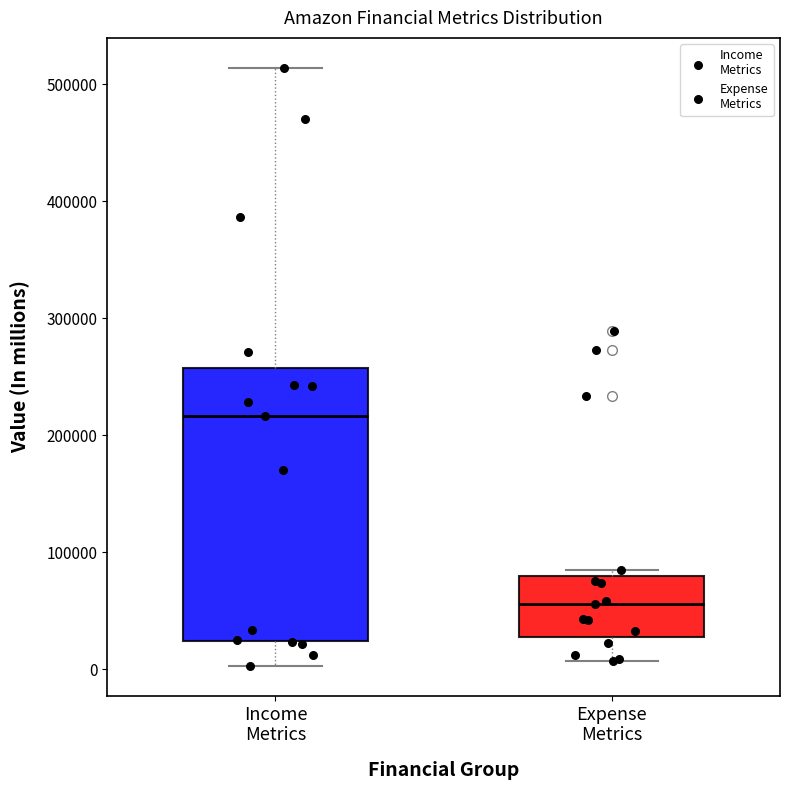

Which box is the tallest, from its lower edge to its upper edge?

Income Metrics